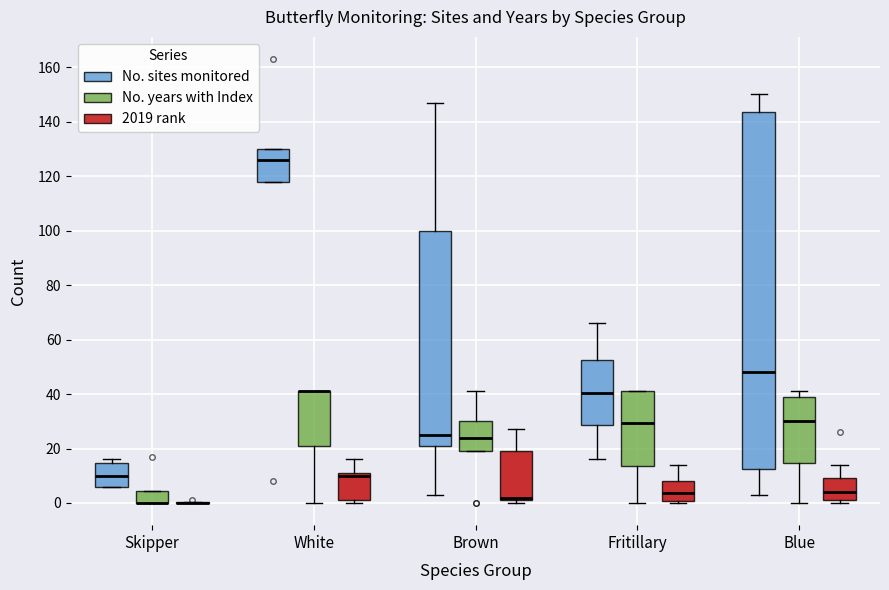

Reading left to right, transcribe this box plot: for each box, give where its median line is, the range the box spans, and where its two whiskers end, as read against the y-axis. The values are not printed on the chart, so give them approximately, as read against the axis.

Skipper (No. sites monitored): median 10, box 6 to 14, whiskers 6 to 16
Skipper (No. years with Index): median 0 (drawn on the box's lower edge), box 0 to 4, whiskers 0 to 4
Skipper (2019 rank): box collapsed to a line at 0, whiskers 0 to 0
White (No. sites monitored): median 126, box 118 to 130, whiskers 118 to 130
White (No. years with Index): median 42 (drawn on the box's upper edge), box 22 to 42, whiskers 0 to 42
White (2019 rank): median 10, box 2 to 12, whiskers 0 to 16
Brown (No. sites monitored): median 26, box 22 to 100, whiskers 4 to 148
Brown (No. years with Index): median 24, box 20 to 30, whiskers 20 to 42
Brown (2019 rank): median 2 (just above the box's lower edge), box 2 to 20, whiskers 0 to 28
Fritillary (No. sites monitored): median 40, box 28 to 52, whiskers 16 to 66
Fritillary (No. years with Index): median 30, box 14 to 42, whiskers 0 to 42
Fritillary (2019 rank): median 4, box 0 to 8, whiskers 0 (just below the box's lower edge) to 14
Blue (No. sites monitored): median 48, box 12 to 144, whiskers 4 to 150
Blue (No. years with Index): median 30, box 14 to 40, whiskers 0 to 42
Blue (2019 rank): median 4, box 2 to 10, whiskers 0 to 14